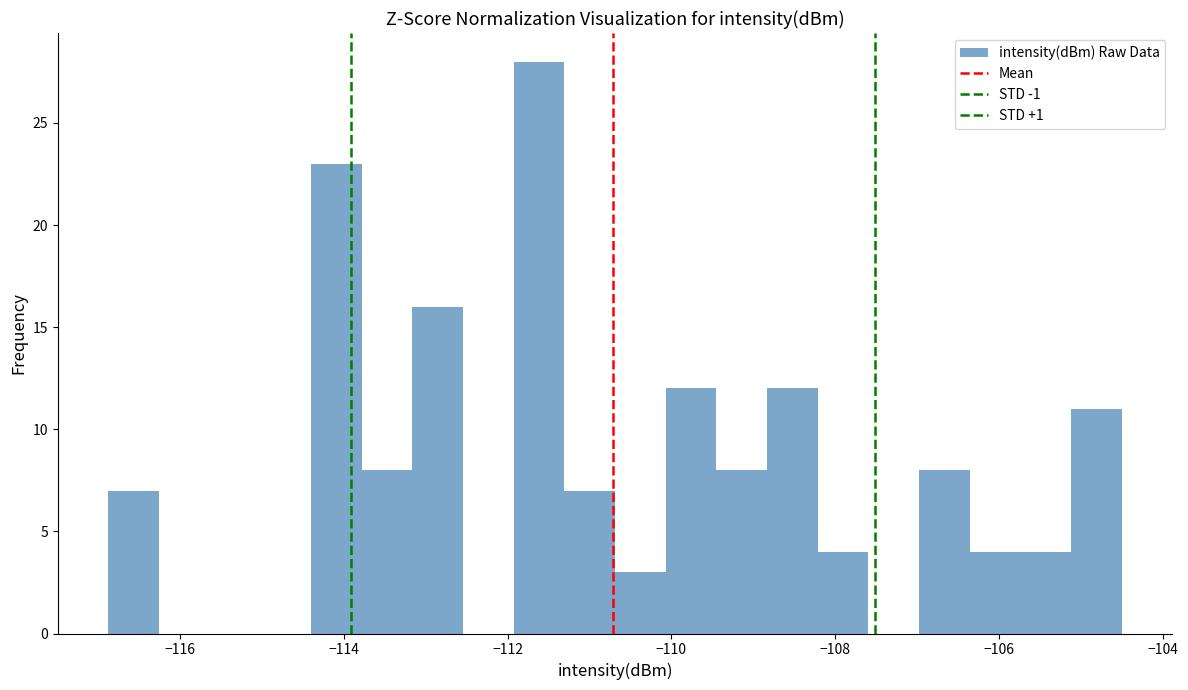

Around what value on the x-axis is the tallest bar? Give the approximate position of its centre, as read against the axis.

-111.6